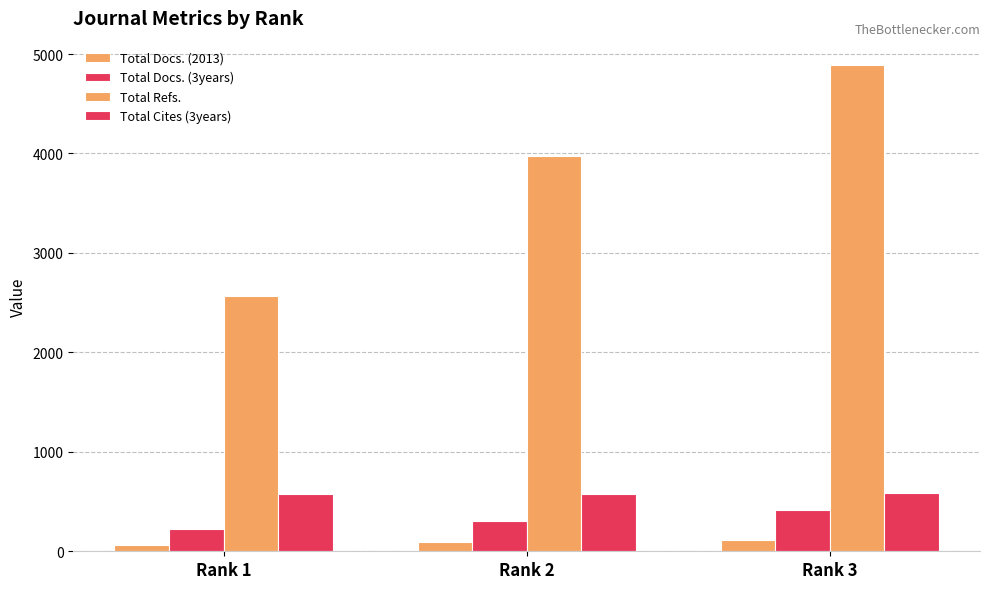

What is the average value of the Total Docs. (3years) series?

316